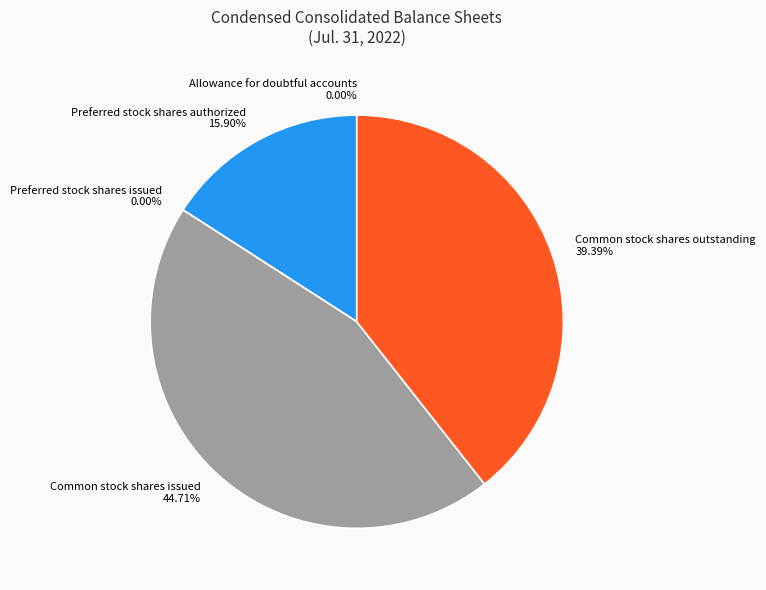

Does Allowance for doubtful accounts represent more than half of the total?

No